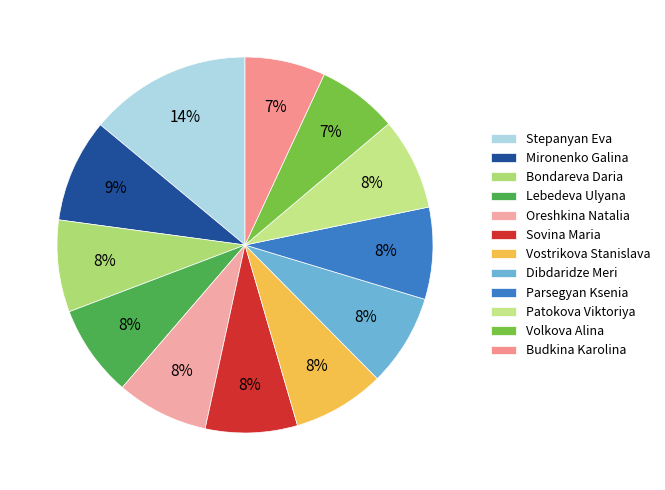

True or false: Stepanyan Eva accounts for 2% of the total.

False